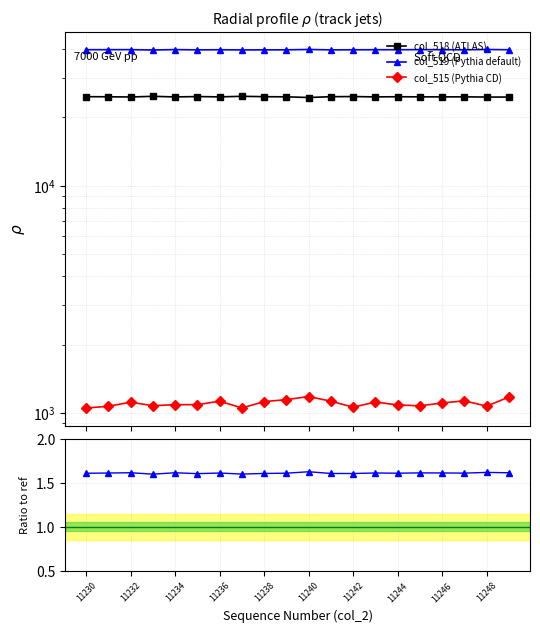

What is the sum of all col_519 values?

795267.0